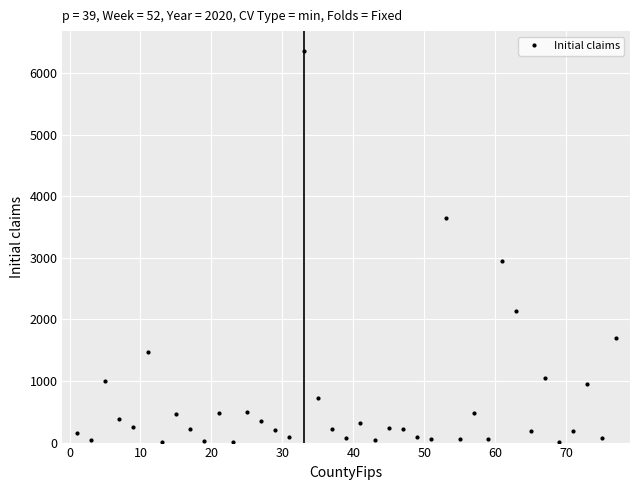

How many points are higher than both their immediate neighbors (excluding endpoints)?

13